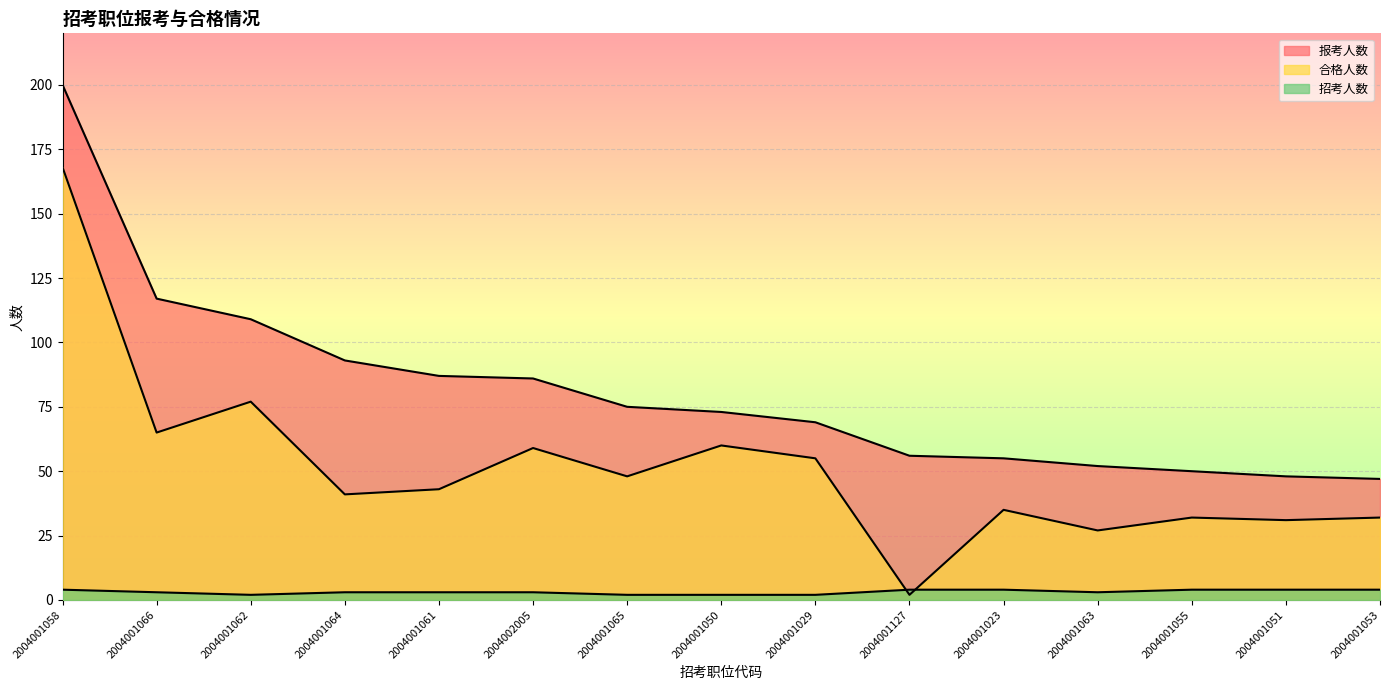

True or false: 报考人数 has more than 2 interior local peaks.

False